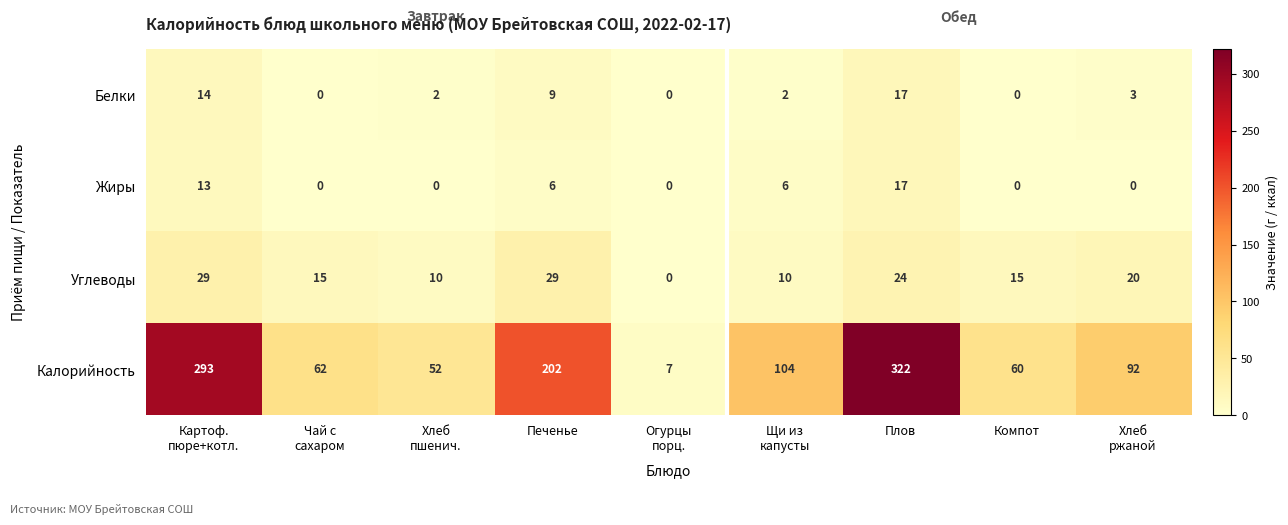

At which label does Калорийность reach its peak?

Плов